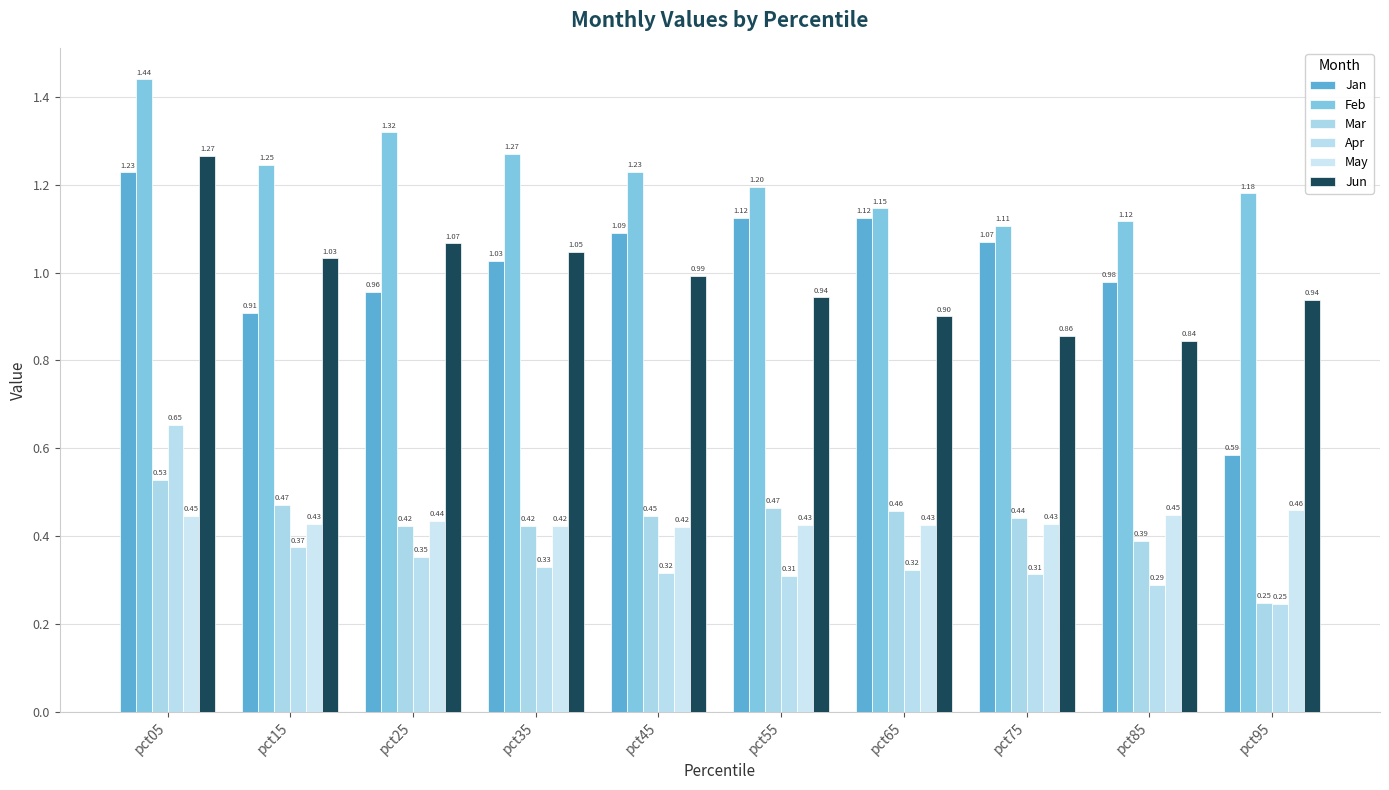

What is the sum of all May values?

4.3